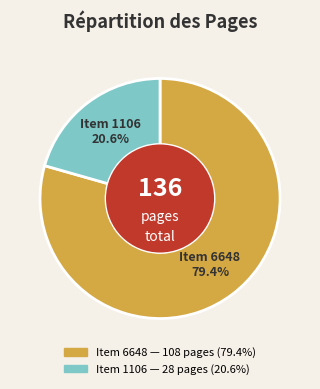

Does any single category account for the majority?

Yes